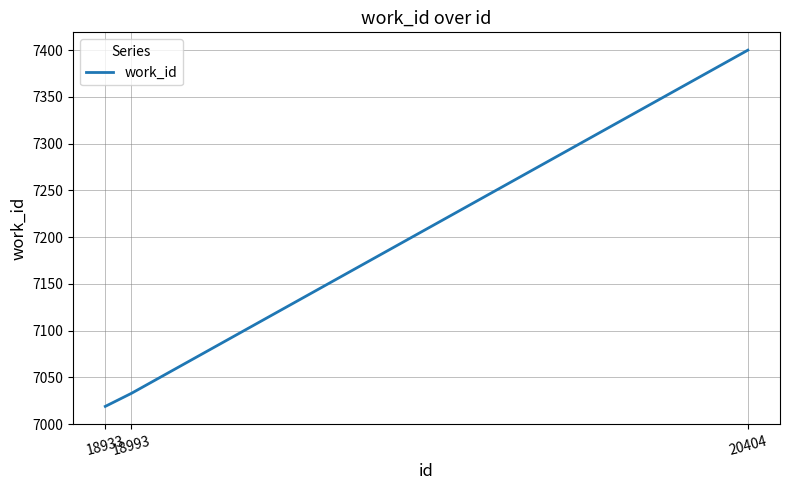

What is the minimum value shown in the chart?

7019